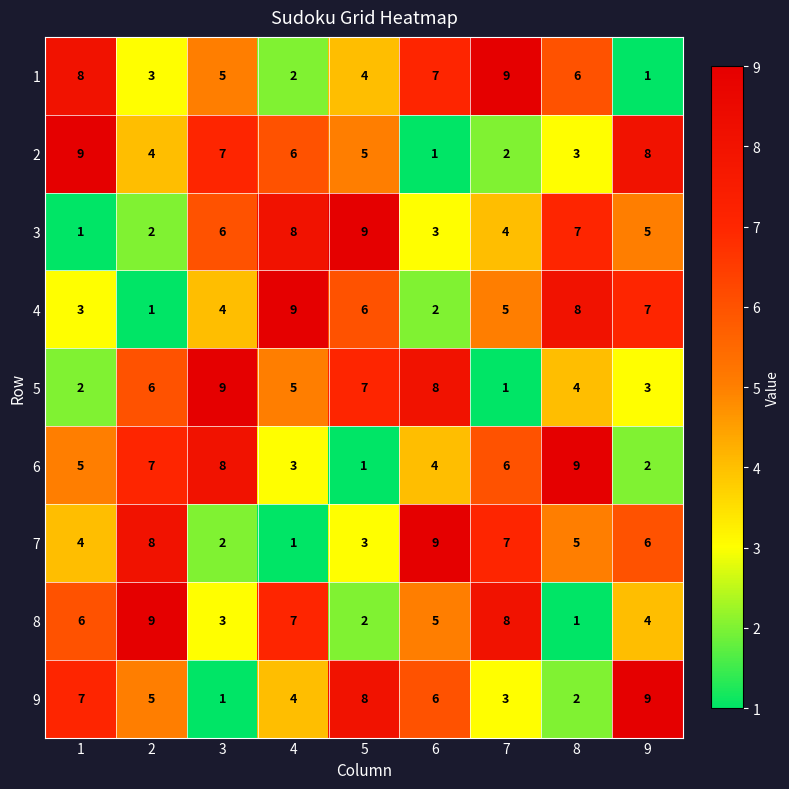

The 3 series shows 4 at 5. True or false?

False